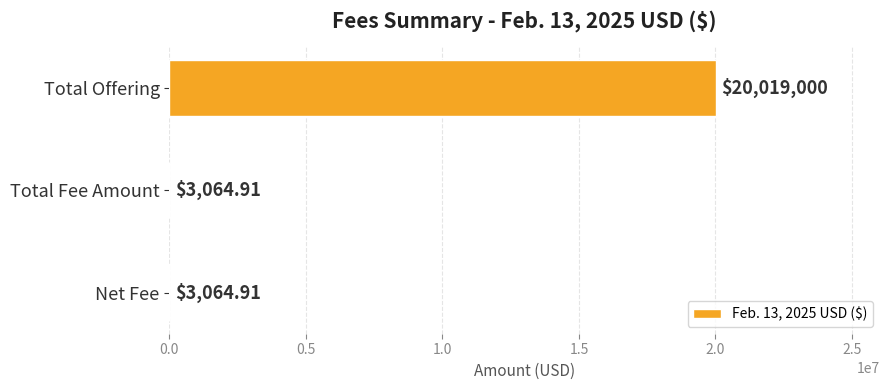

What is the change in value from Total Offering to Total Fee Amount?

-20015935.1